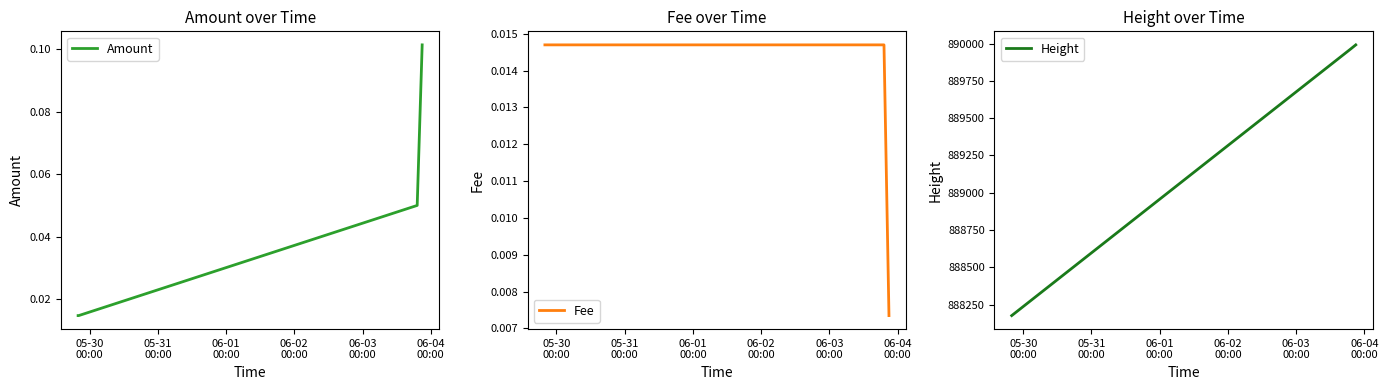

Reading left to right, what are all the values shown in this chart?

Amount: 0.0	0.0	0.0	0.0	0.1	0.1
Fee: 0.0	0.0	0.0	0.0	0.0	0.0
Height: 888176.0	888177.0	888178.0	888179.0	889964.0	889991.0